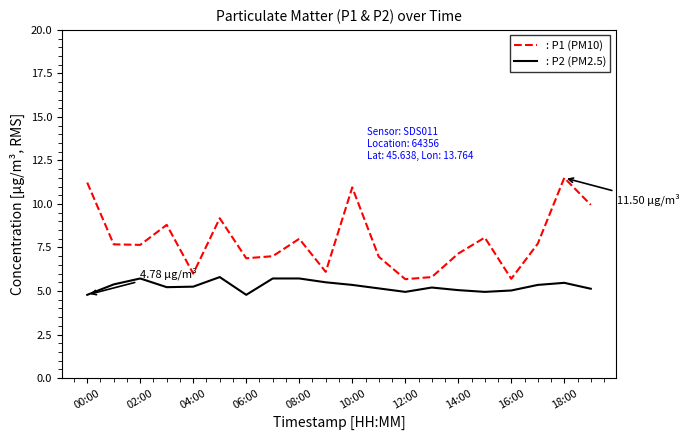

How many lines are shown in the chart?

2